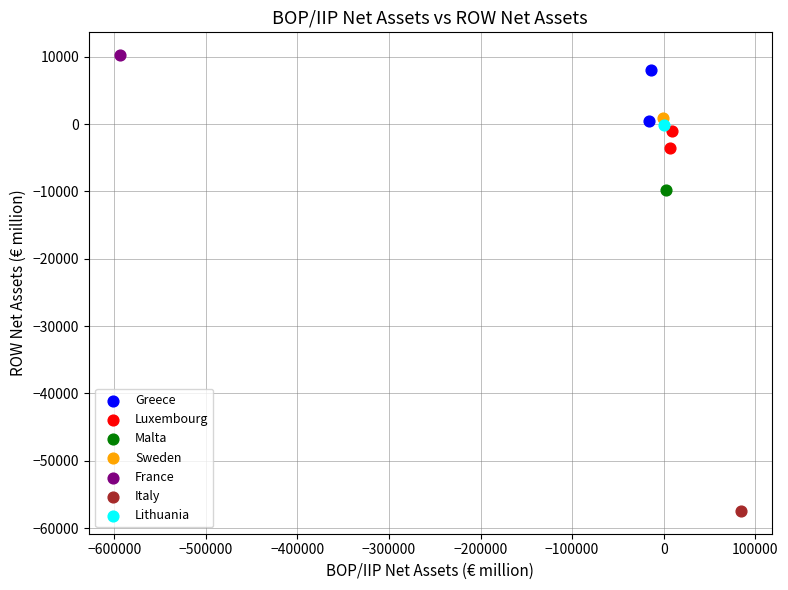

What are all the series names shown in the legend?

Greece, Luxembourg, Malta, Sweden, France, Italy, Lithuania